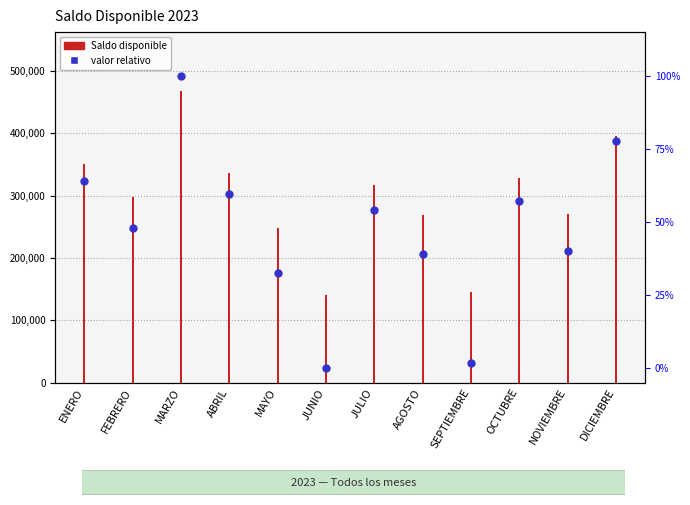

Which series reaches the minimum Y coordinate?

valor relativo